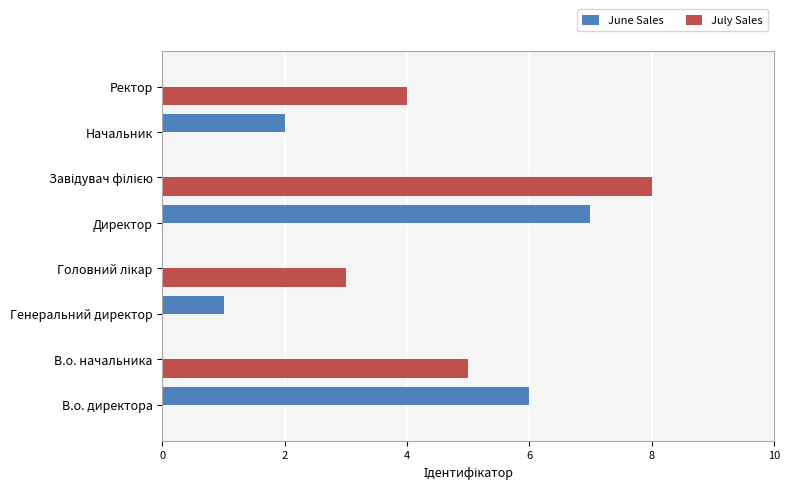

True or false: June Sales has a value of 7 at Директор.

True